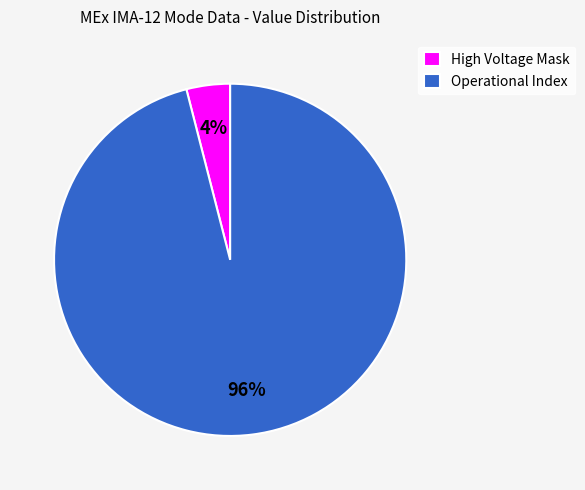

To the nearest percent, what is the difference between the largest and smallest slice percentages?

92%